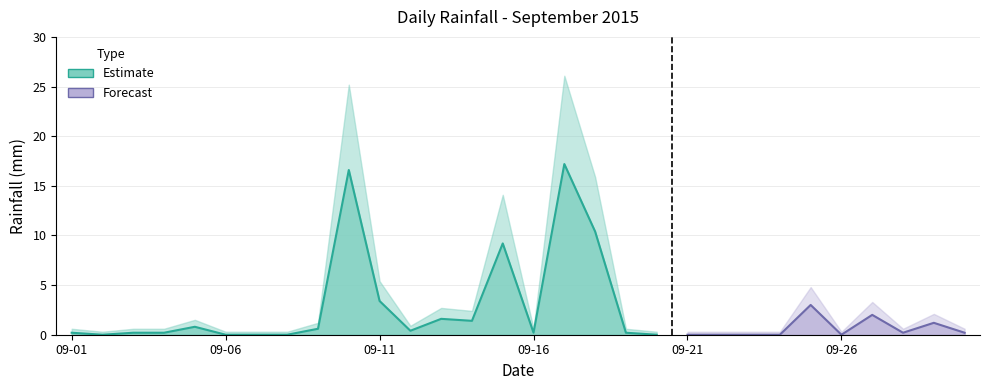

List the labels in order of value, largest first.

2015-09-17, 2015-09-10, 2015-09-18, 2015-09-15, 2015-09-11, 2015-09-25, 2015-09-27, 2015-09-13, 2015-09-14, 2015-09-29, 2015-09-05, 2015-09-09, 2015-09-12, 2015-09-01, 2015-09-03, 2015-09-04, 2015-09-16, 2015-09-19, 2015-09-28, 2015-09-30, 2015-09-02, 2015-09-06, 2015-09-07, 2015-09-08, 2015-09-20, 2015-09-21, 2015-09-22, 2015-09-23, 2015-09-24, 2015-09-26